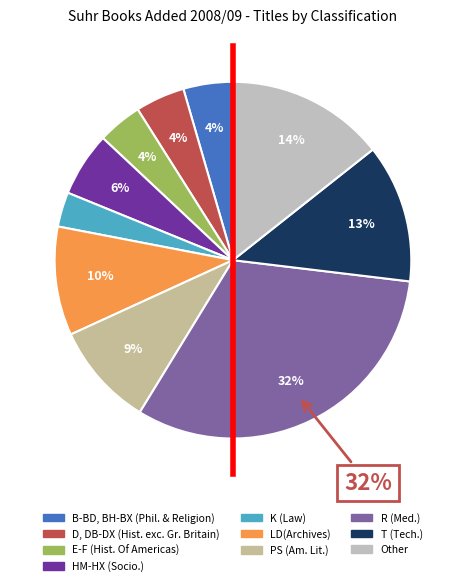

To the nearest percent, what is the average slice percentage?

10%